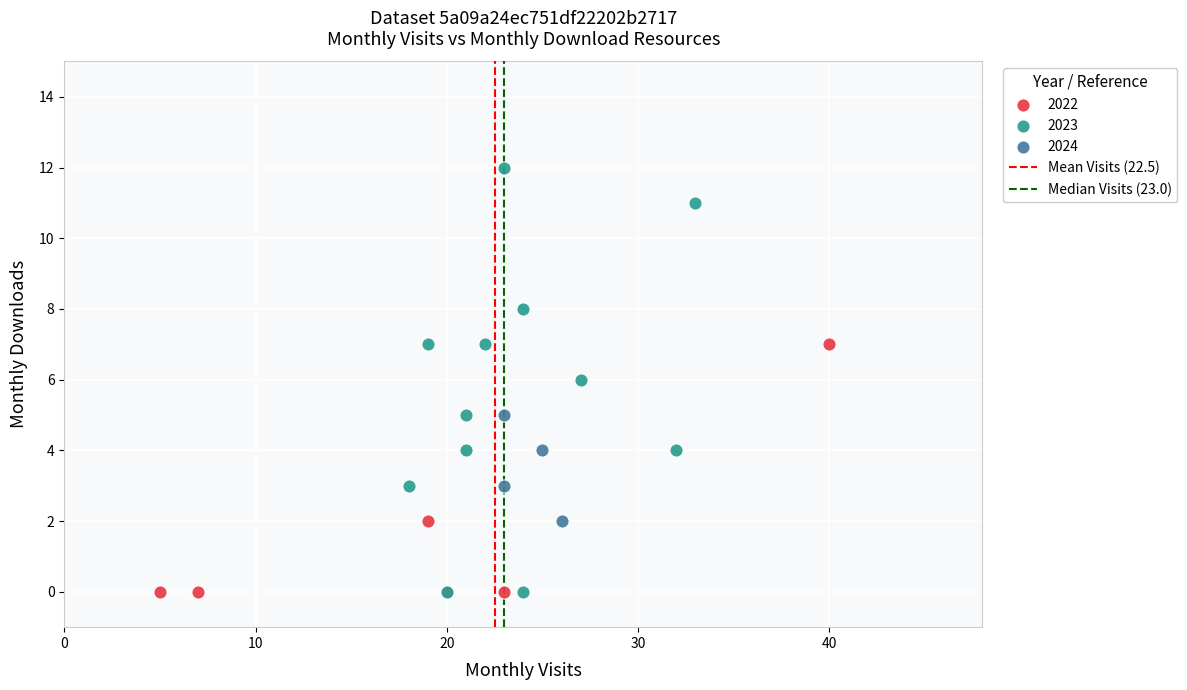

Which series has the largest Y range (max minus min)?

2023